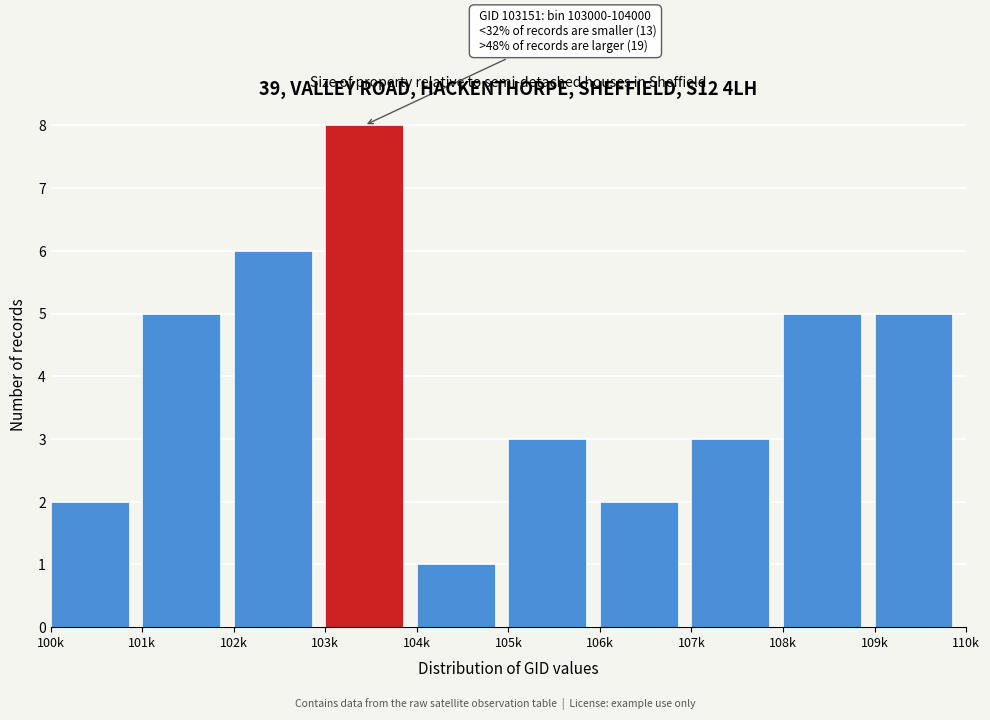

Reading left to right, what are all the values shown in this chart?

100k=2	101k=5	102k=6	103k=8	104k=1	105k=3	106k=2	107k=3	108k=5	109k=5